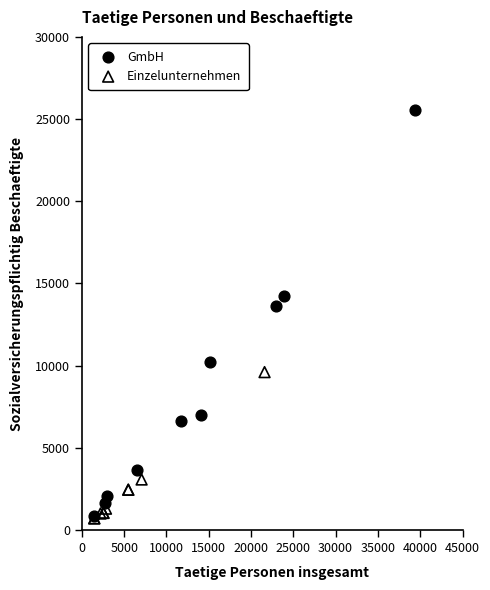

Which series has the largest Y range (max minus min)?

GmbH